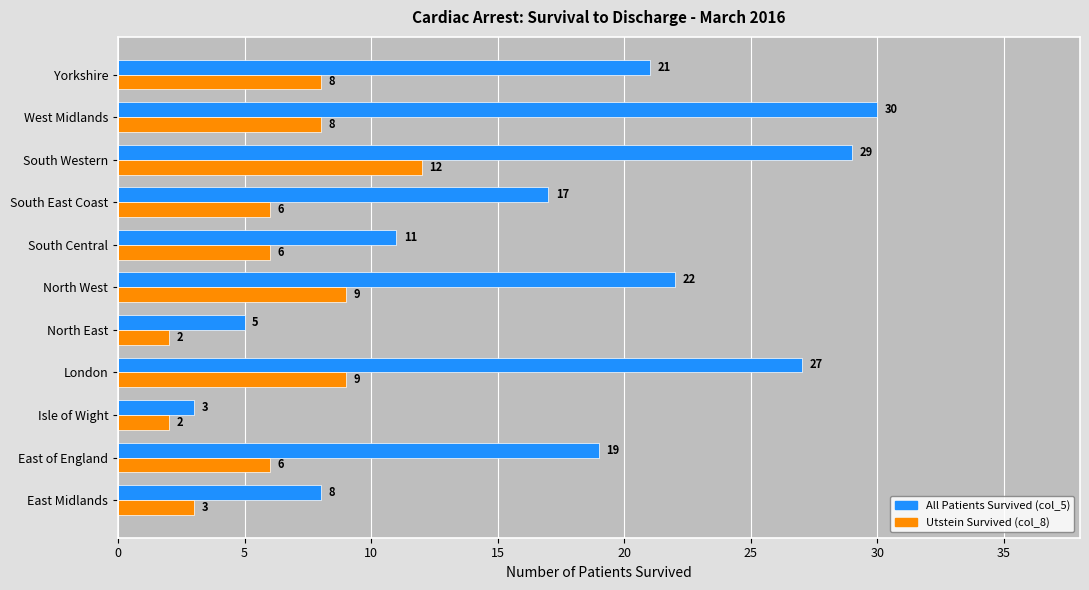

The value of Utstein Survived (col_8) at London is 9. True or false?

True